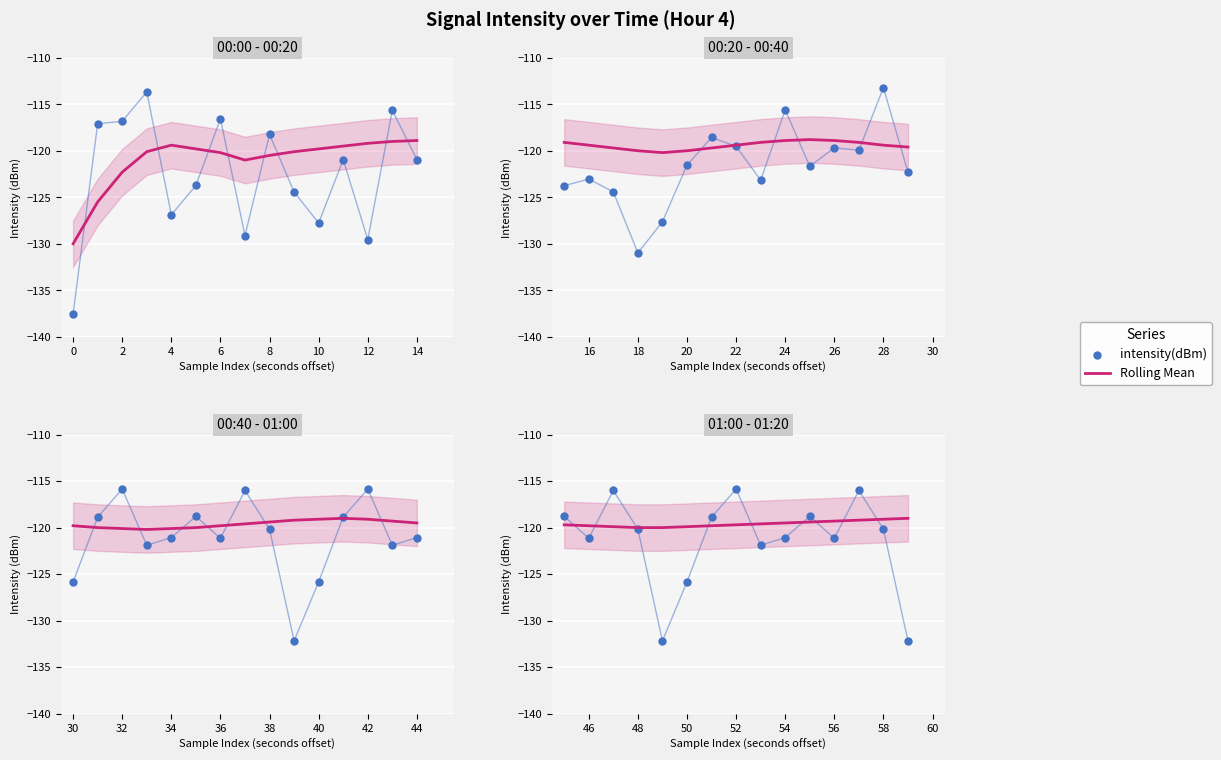

What are all the series names shown in the legend?

Rolling Mean, intensity(dBm)